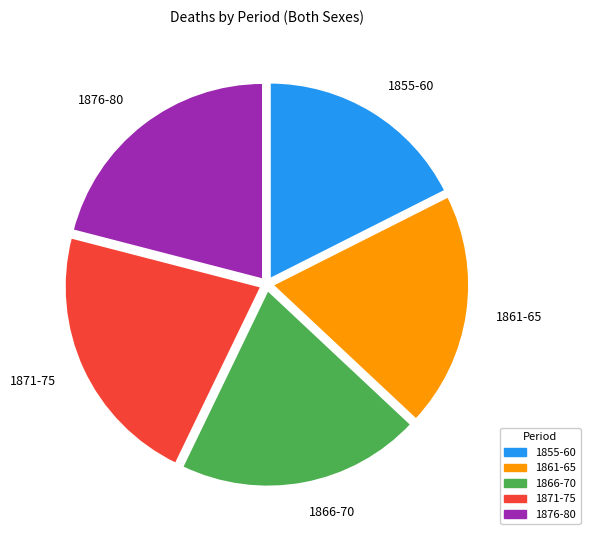

Is there any slice that represents more than half of the pie?

No